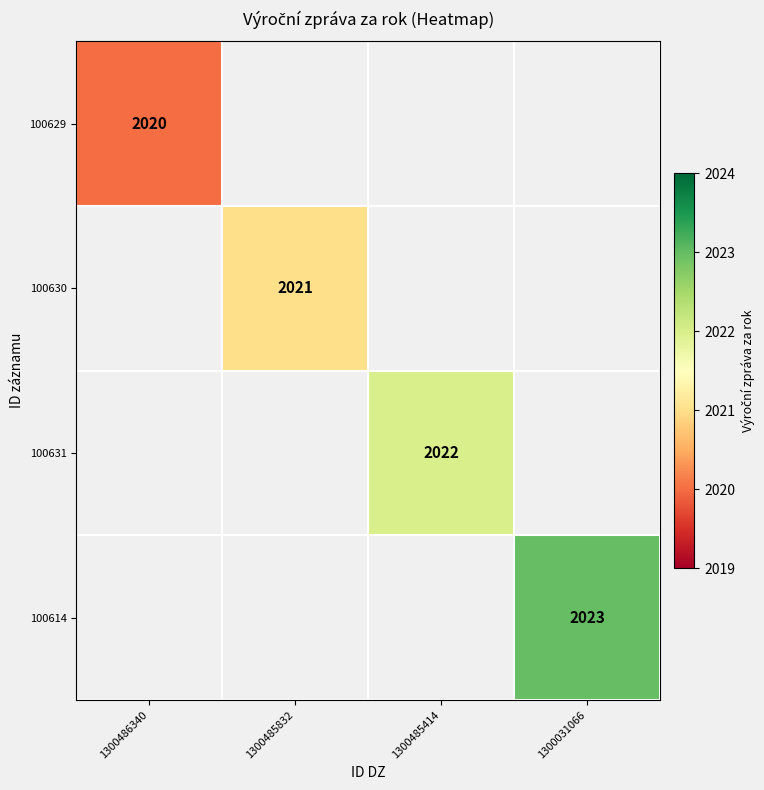

Which category has the highest value across all series?

1300031066